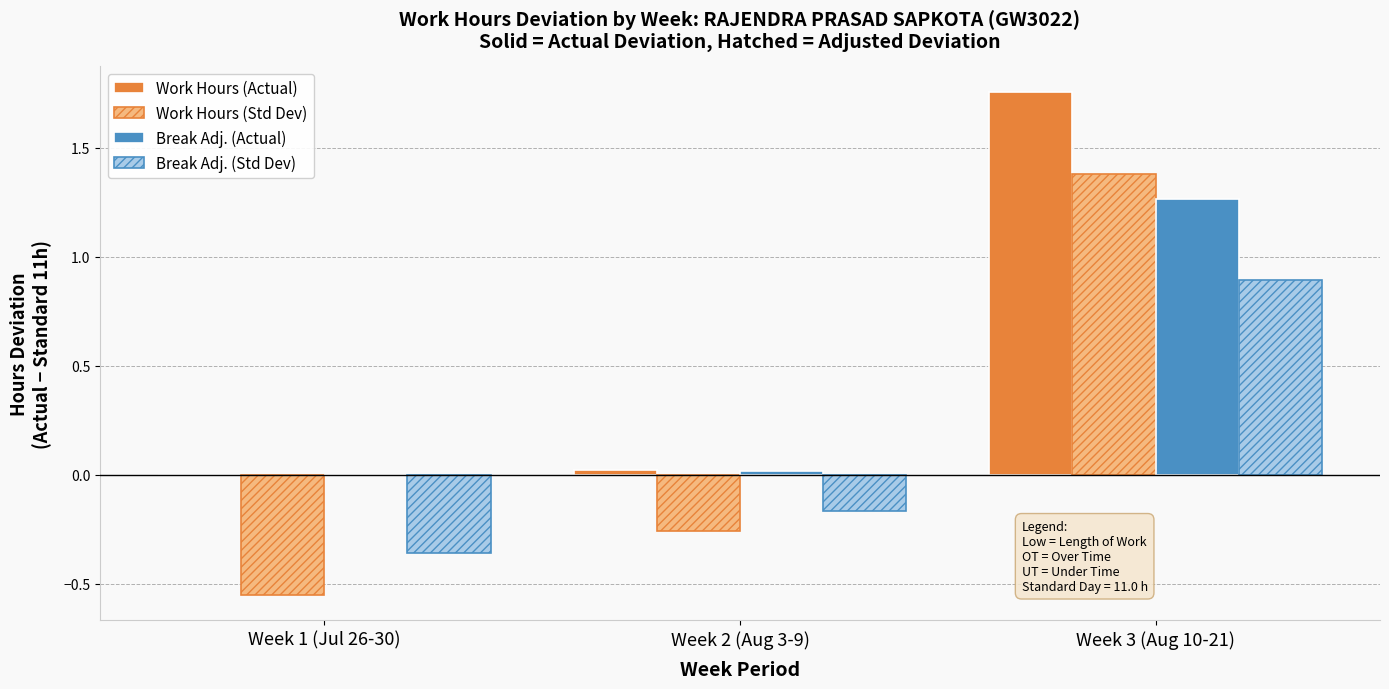

What value does the Break Adj. (Std Dev) series have at Week 3 (Aug 10-21)?

0.9